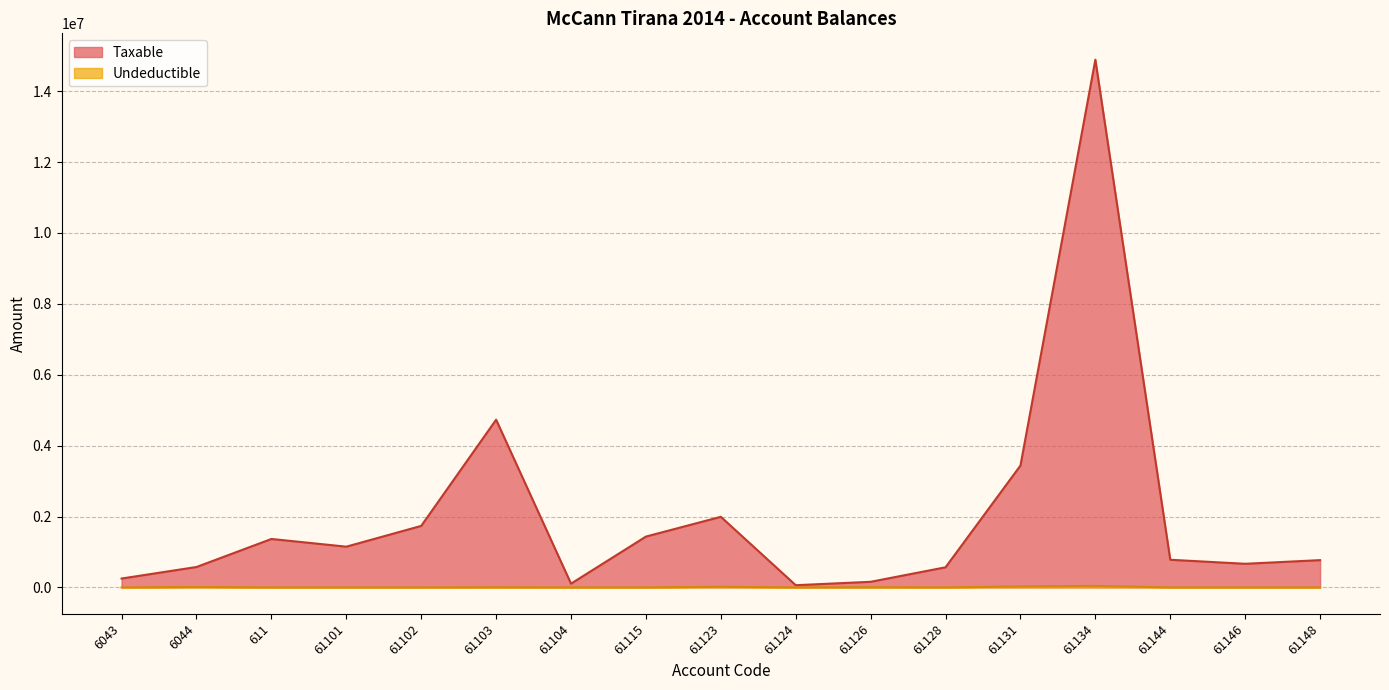

What is the label of the 10th point from the right?

61115